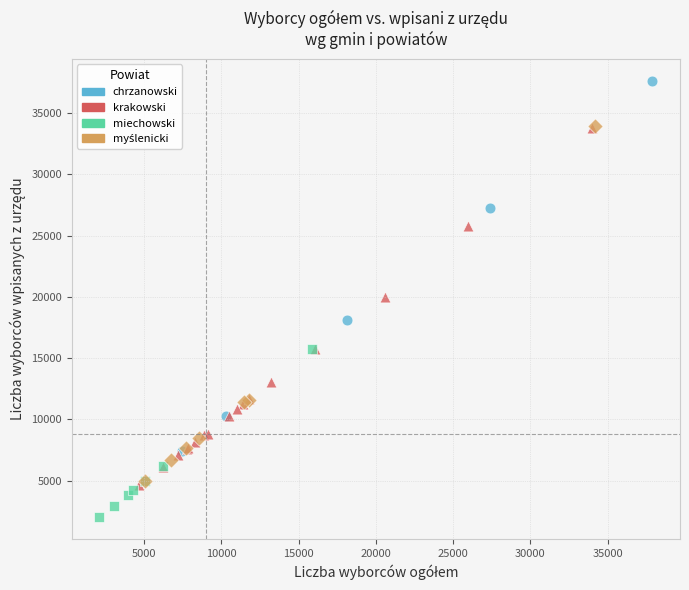

Which series contains the highest Y value?

chrzanowski